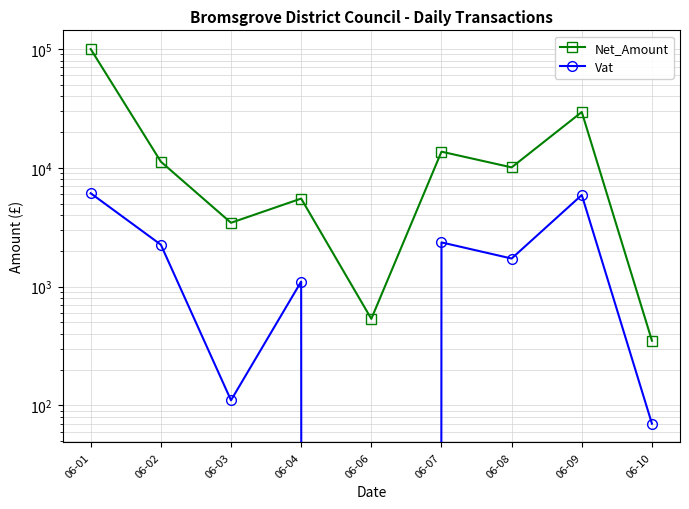

List the labels in order of Vat value, largest first.

06-01, 06-09, 06-07, 06-02, 06-08, 06-04, 06-03, 06-10, 06-06